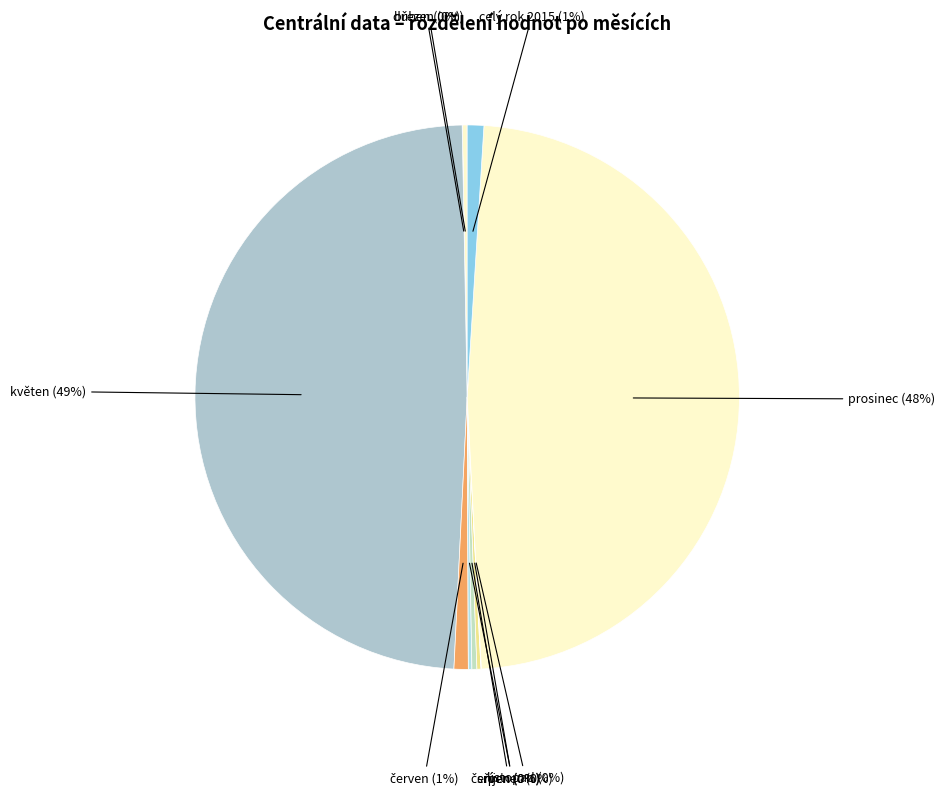

To the nearest percent, what is the difference between the largest and smallest slice percentages?

49%